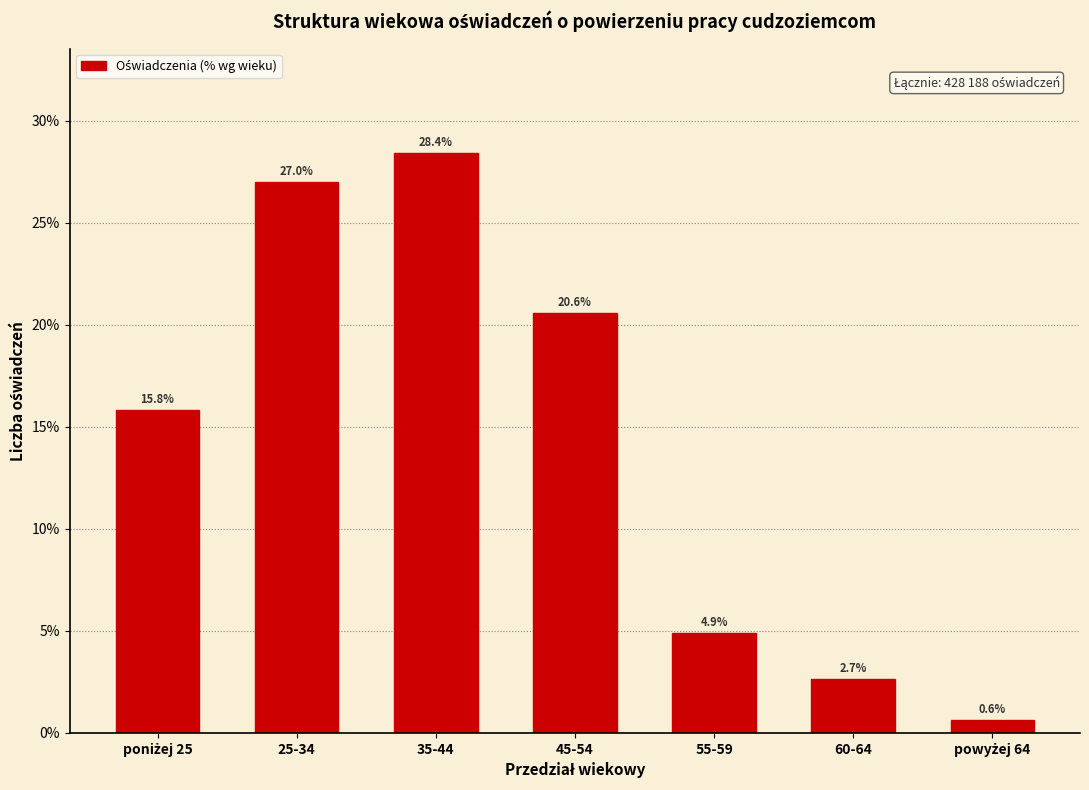

Reading left to right, transcribe all the data shown in this chart.

15.8	27.0	28.4	20.6	4.9	2.7	0.6